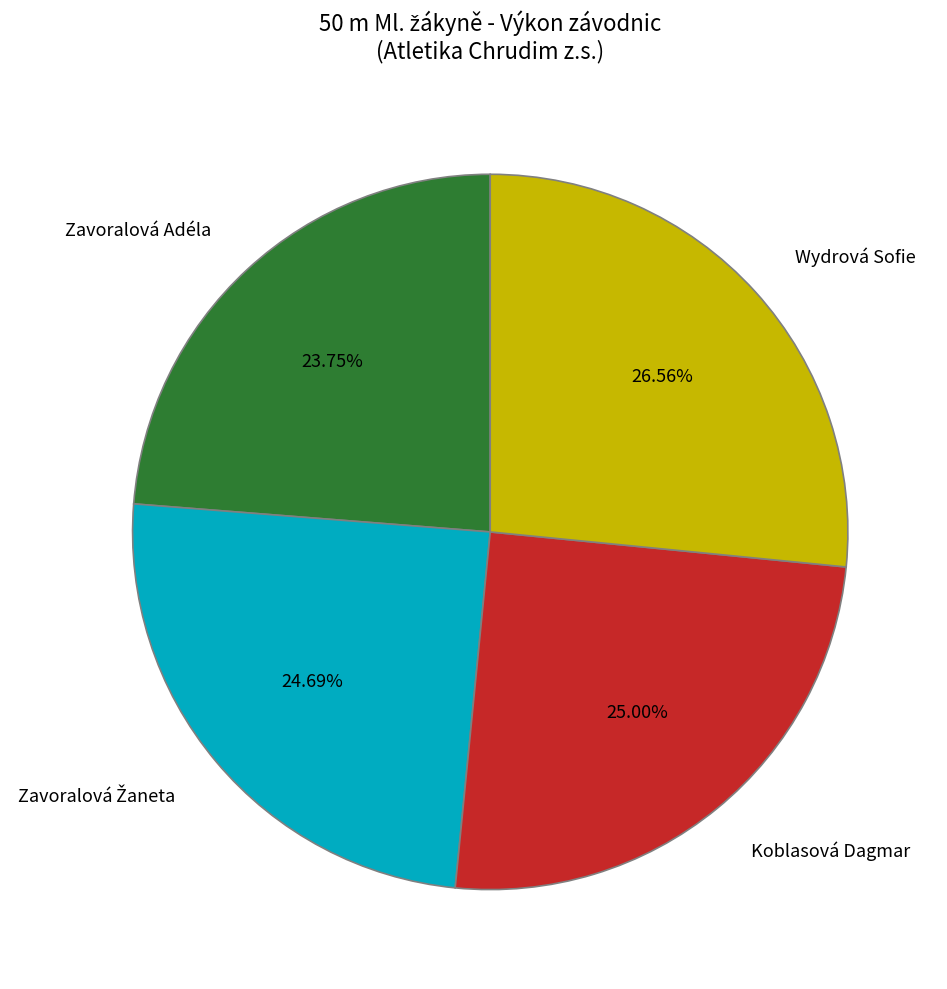

How many slices are in this pie chart?

4